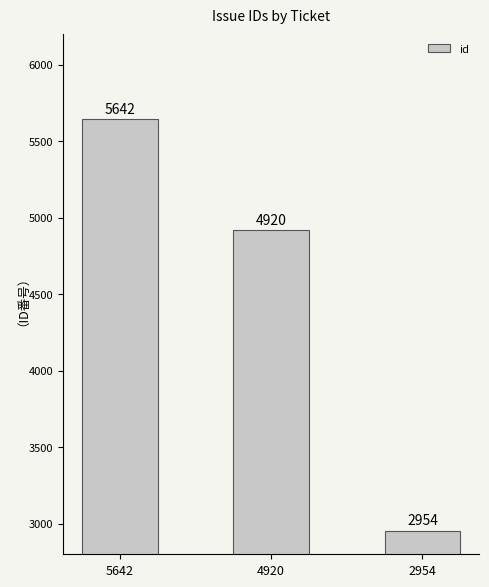

True or false: the data shows 4920 at 4920.

True